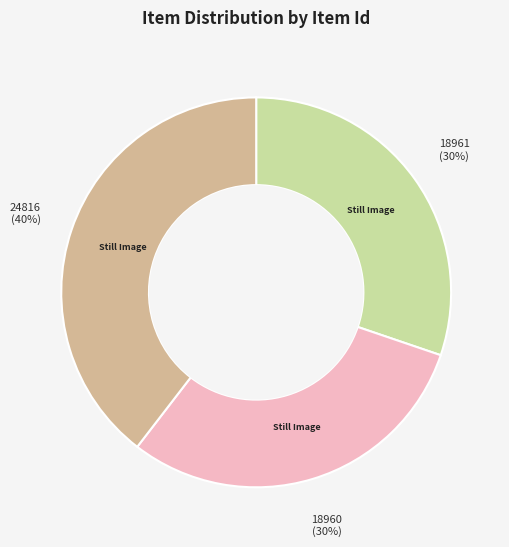

Is there a majority slice in this chart?

No